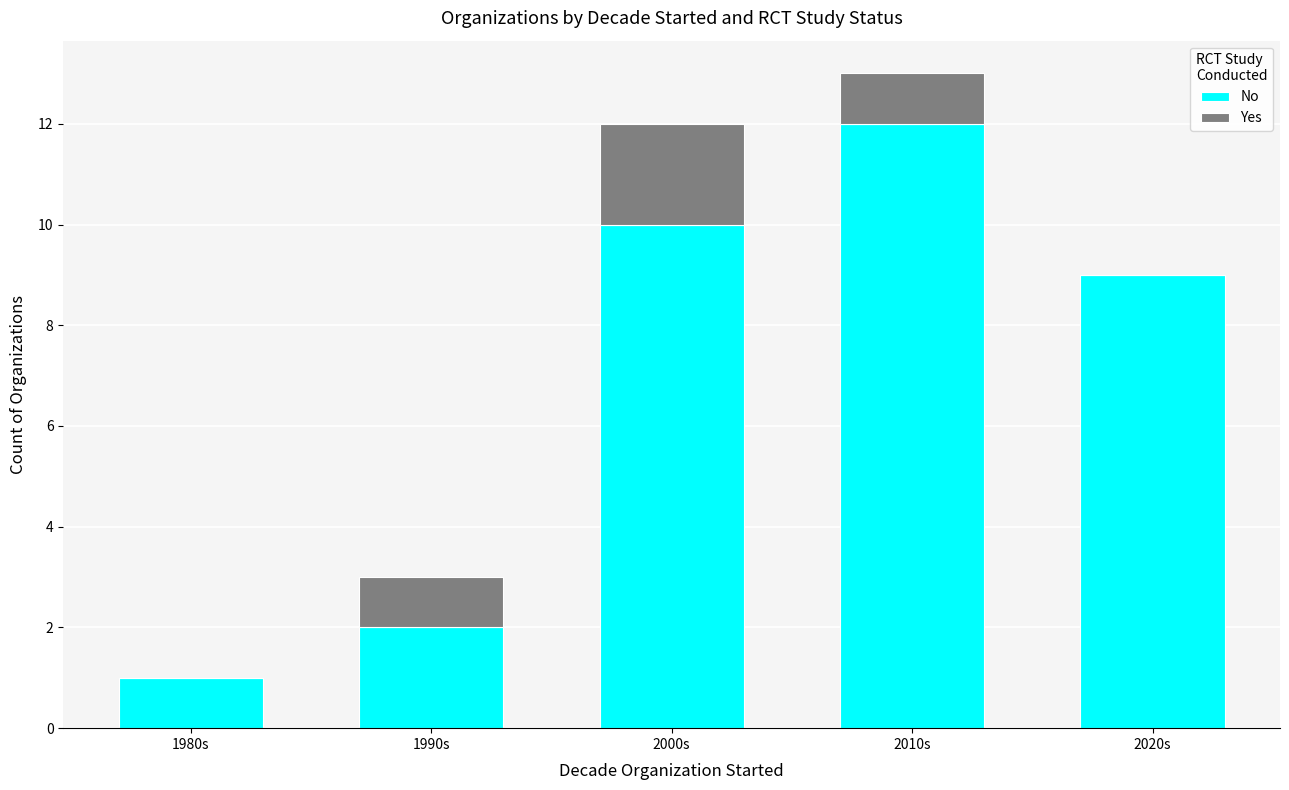

What is the highest value of the No series?

12